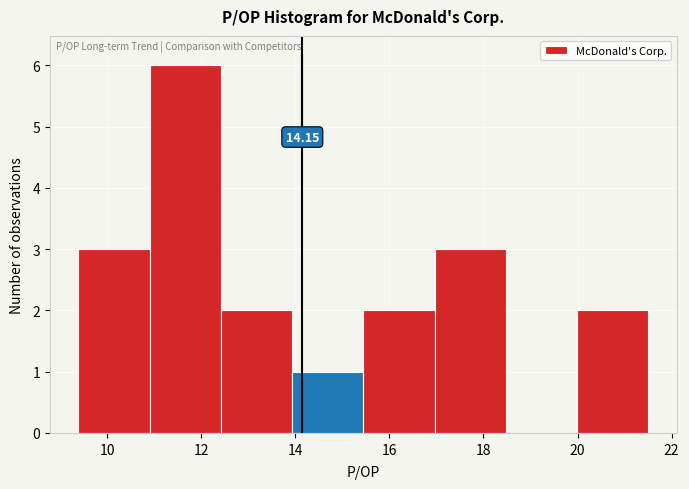

Over which range of the x-axis is the bar tallest?

10.8 to 12.4